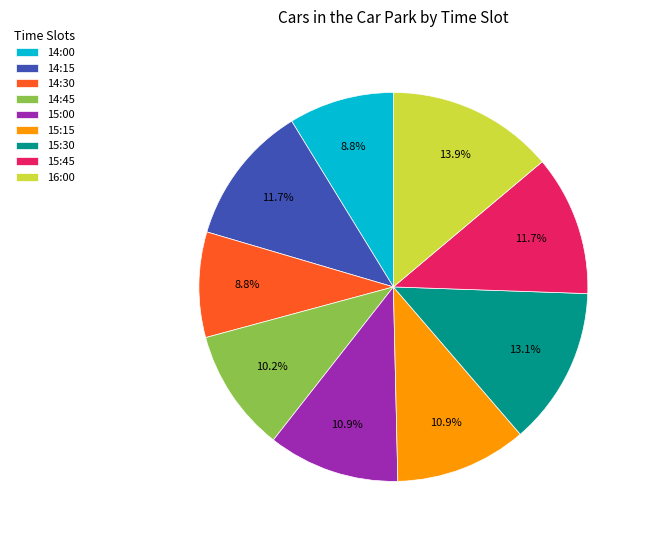

Count the number of slices in the pie.

9